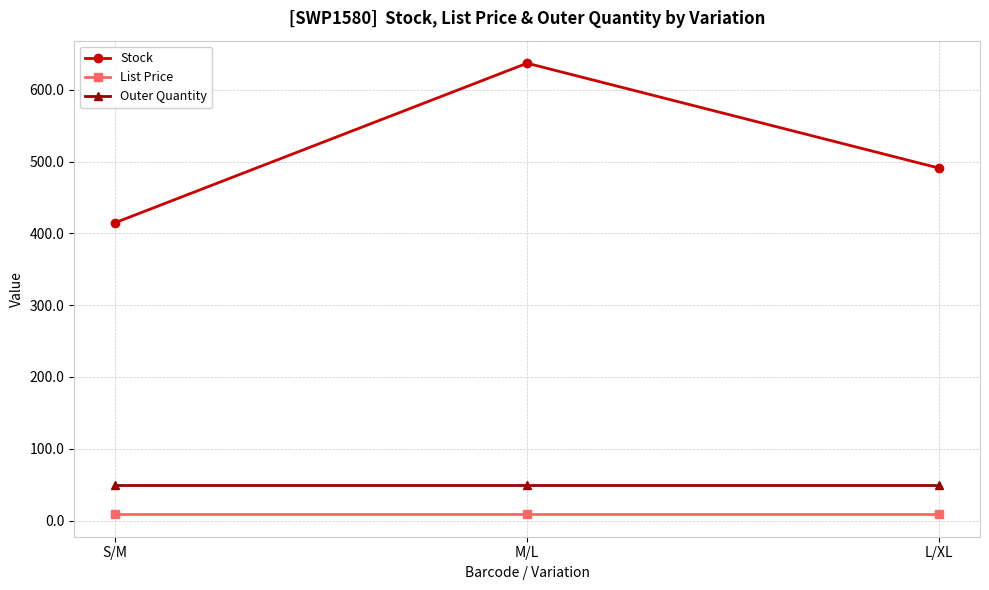

True or false: Stock has a value of 637.0 at M/L.

True